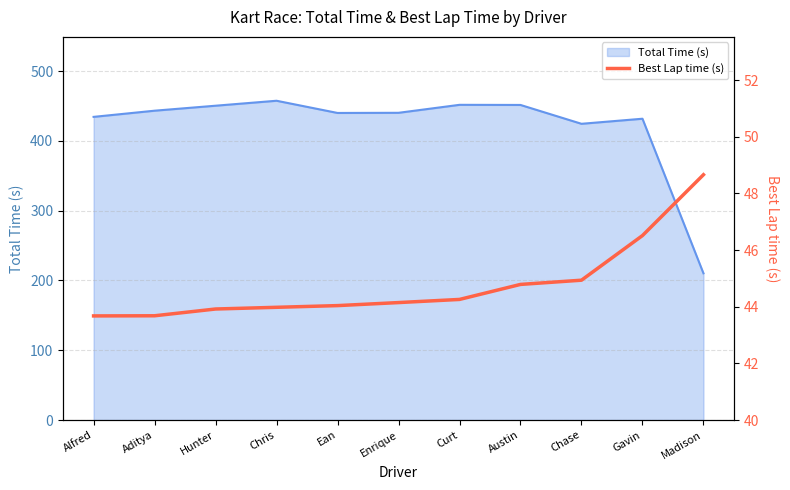

Read the Total Time (s) value at Hunter.

450.3